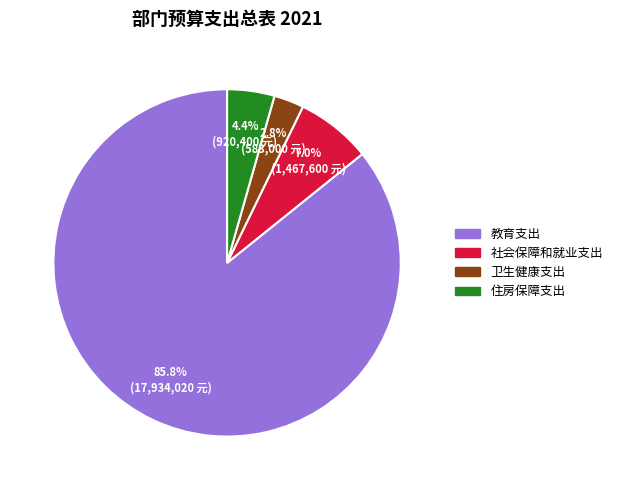

To the nearest percent, what is the combined percentage of 教育支出 and 卫生健康支出?

89%